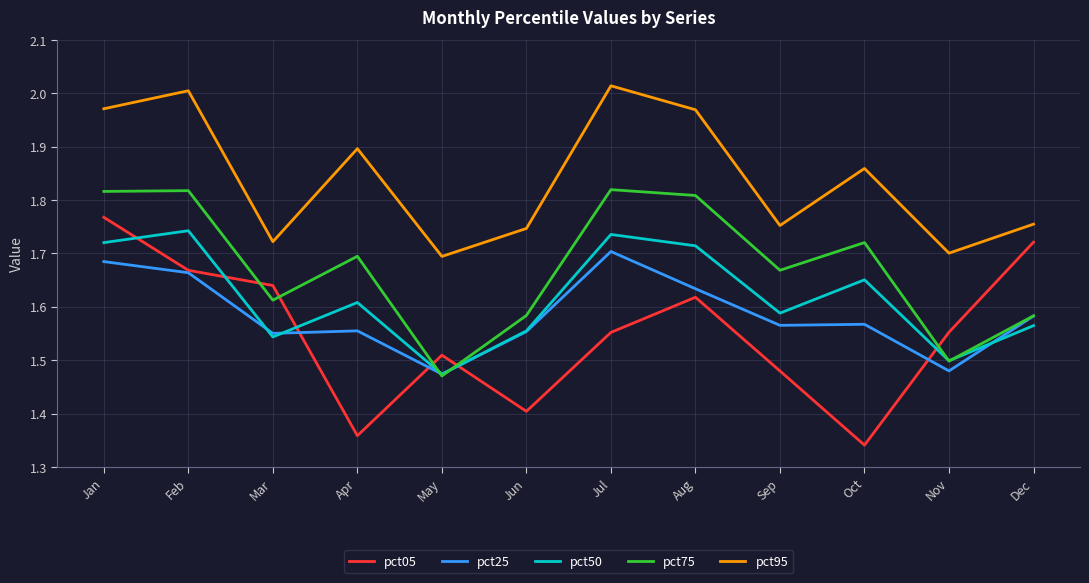

Is the value of pct50 at Jul greater than the value of pct25 at Nov?

Yes